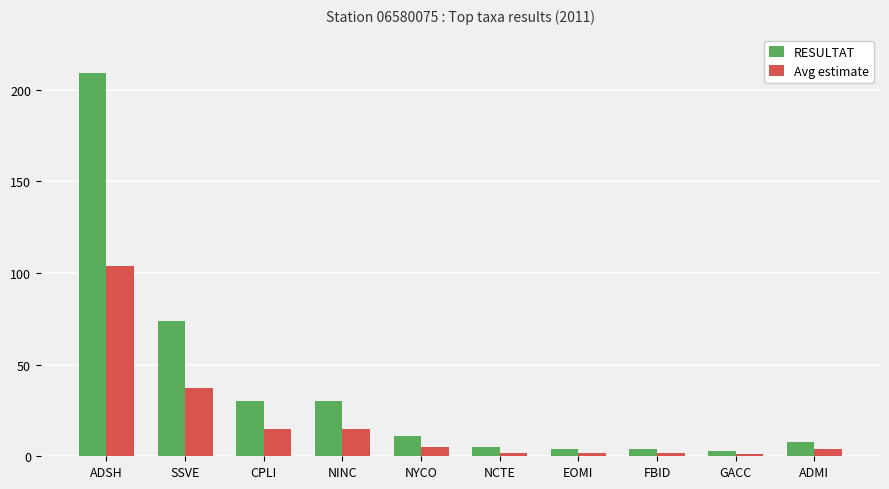

What is the greatest value displayed?

209